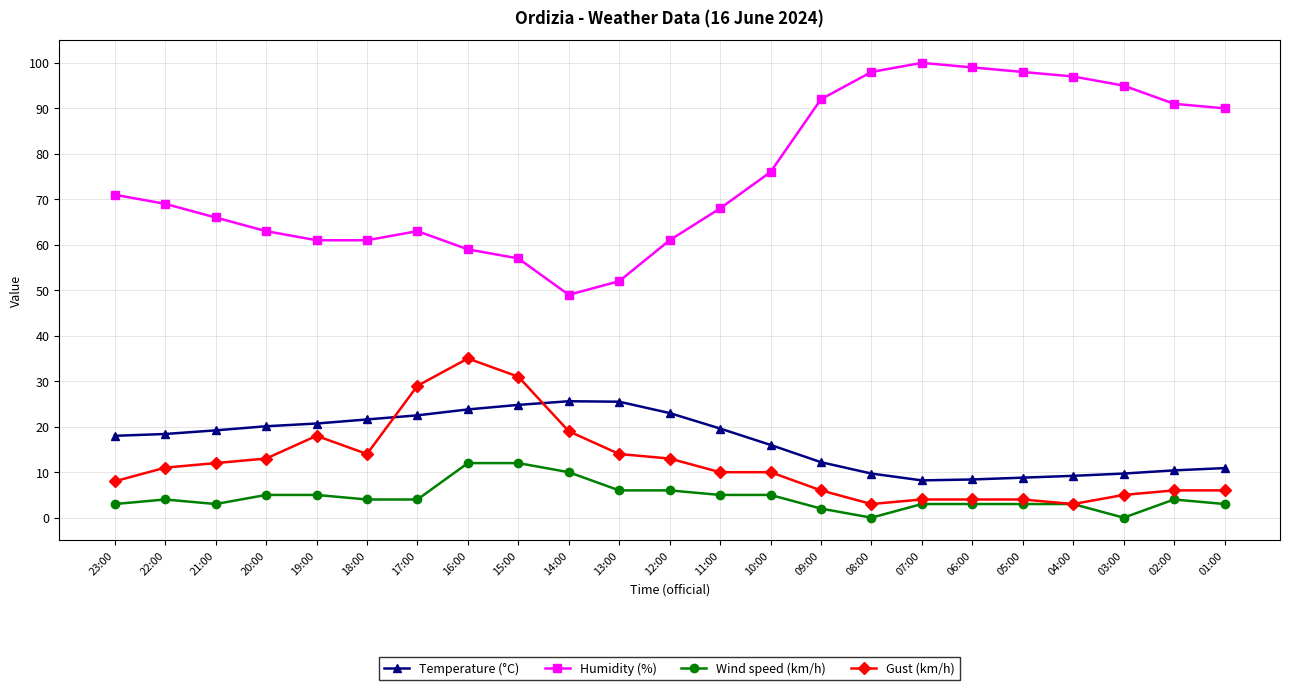

What is the spread (max minus min) of values at 06:00?

96.0